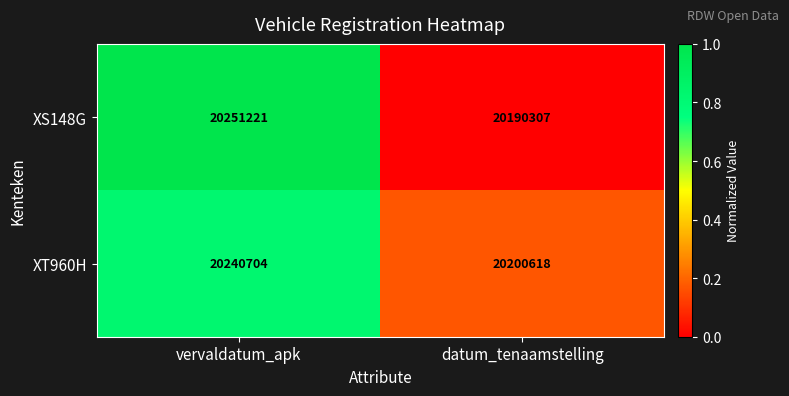

Which label corresponds to the largest value in the chart?

vervaldatum_apk